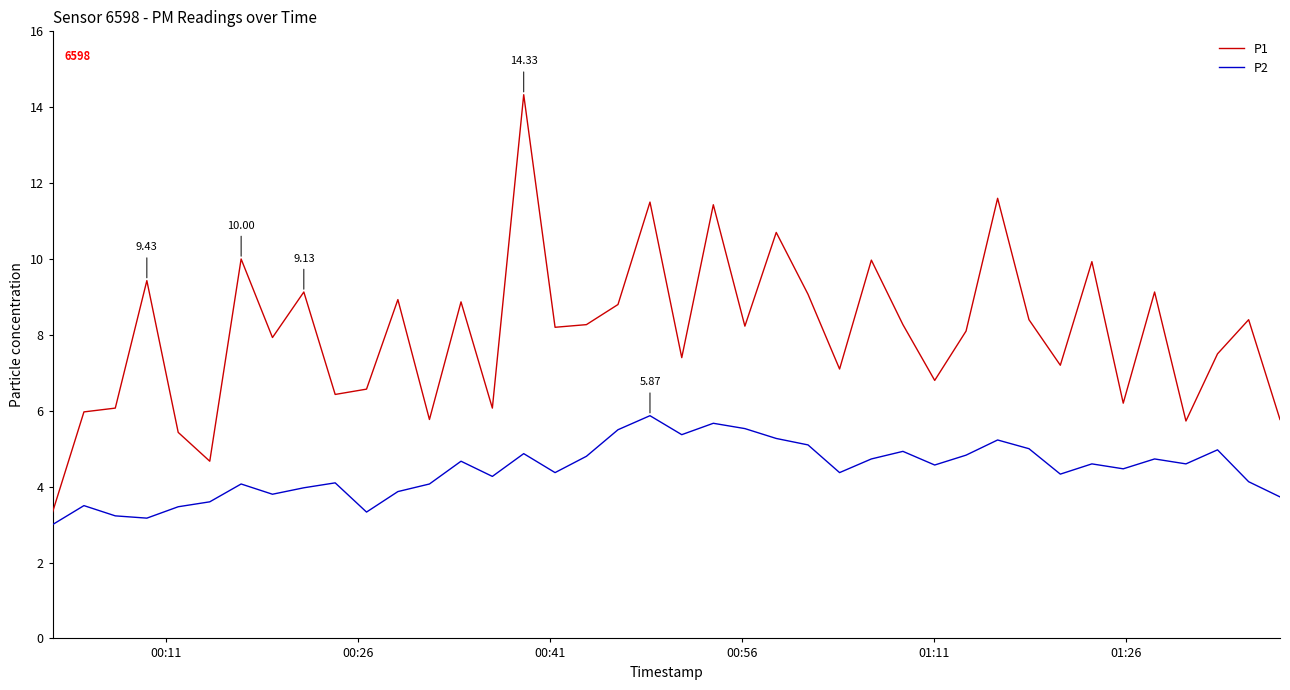

What is the highest value of the P2 series?

5.9